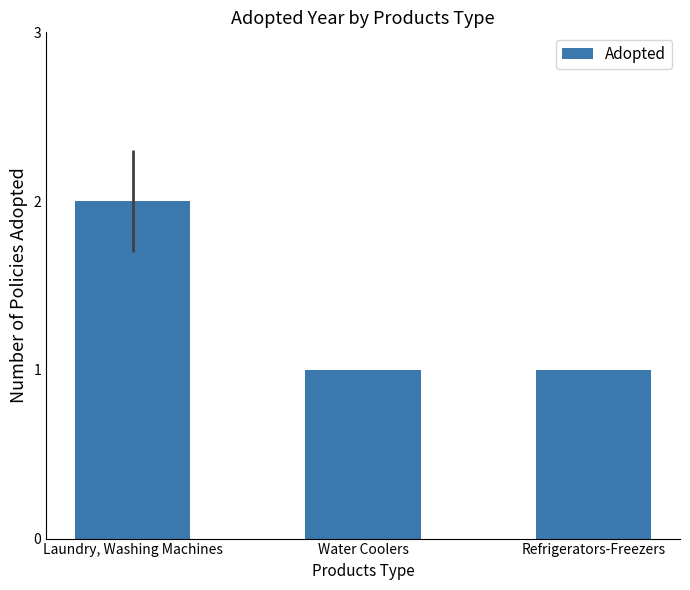

The chart shows a value of 2 at Refrigerators-Freezers. True or false?

False